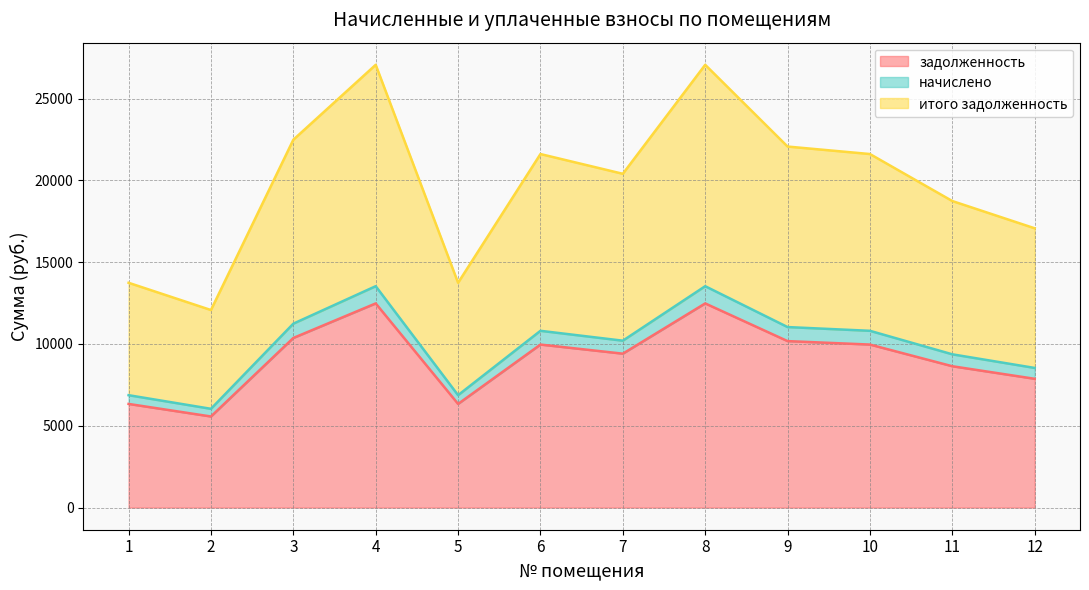

True or false: итого задолженность and задолженность cross at least once.

False